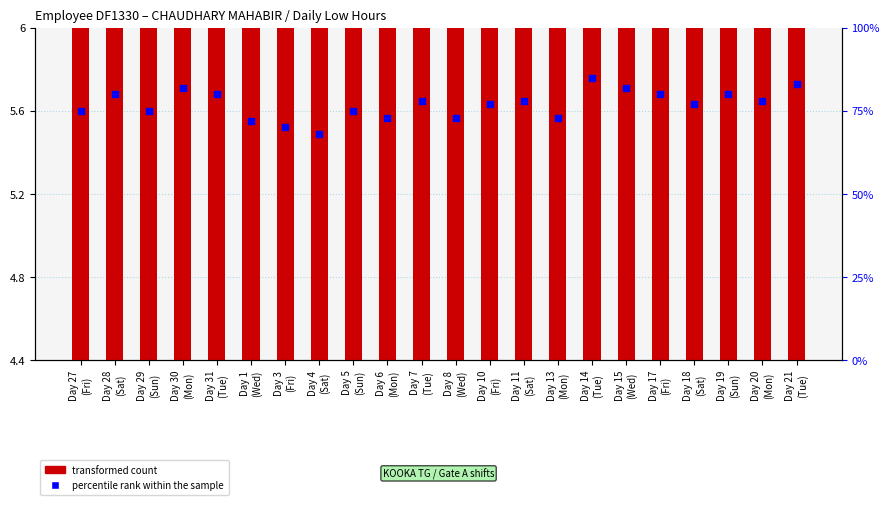

Which series has the largest Y range (max minus min)?

percentile rank within the sample